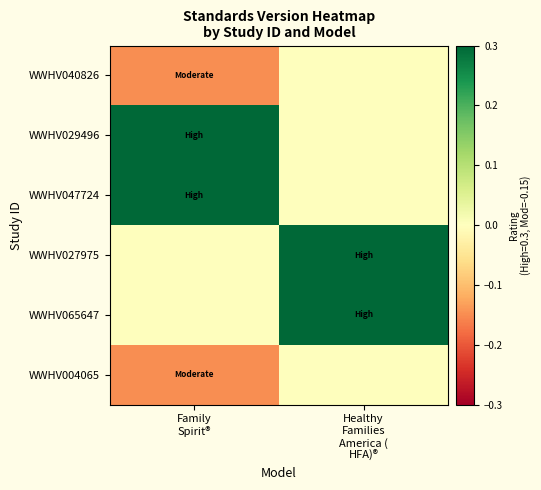

Between Healthy
Families
America (
HFA)® and Family
Spirit®, which is larger?

Healthy
Families
America (
HFA)®